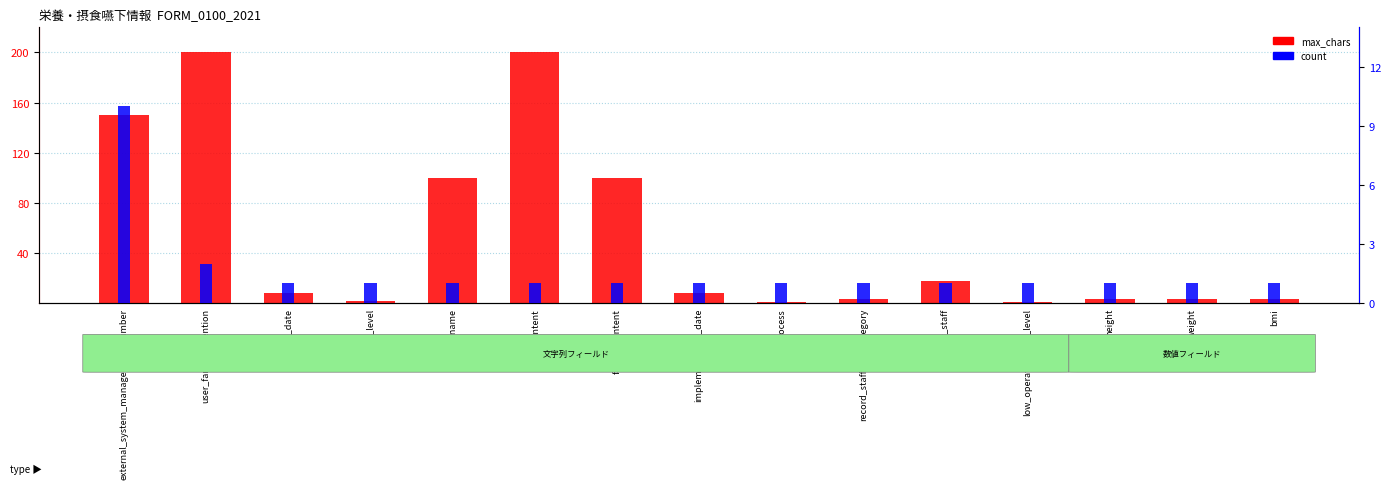

Which series has the largest total across all categories?

max_chars